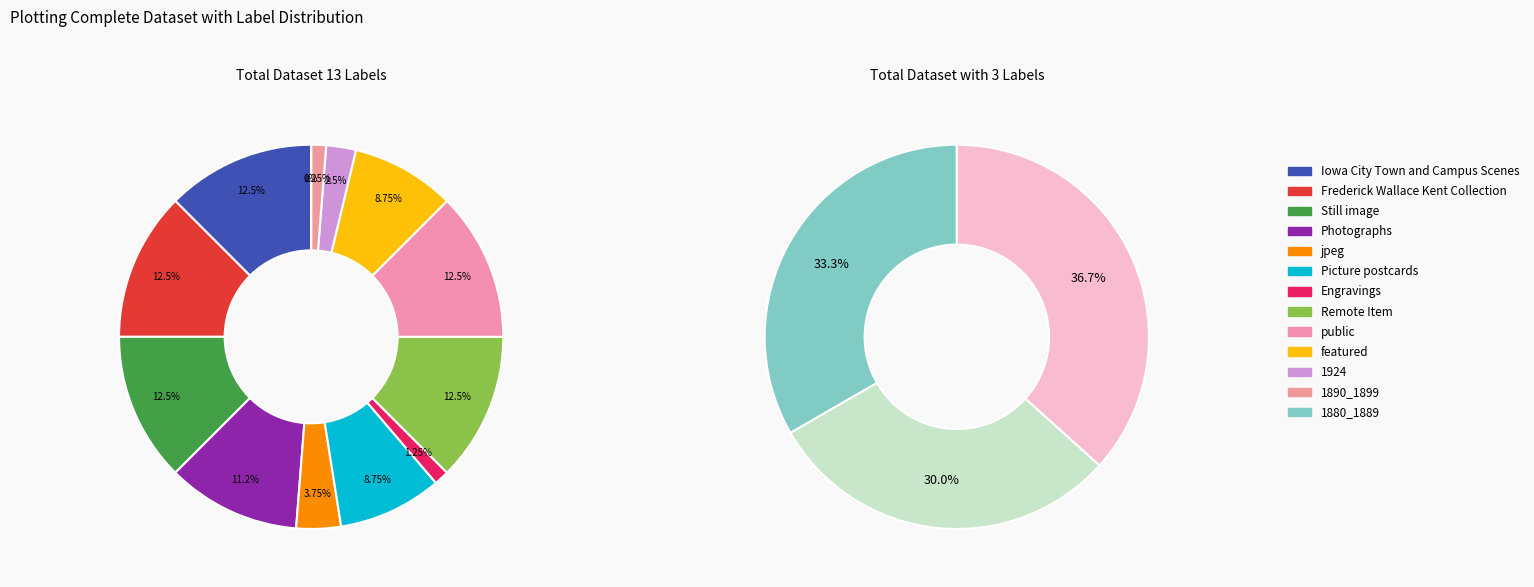

The Remote Item slice represents 12% of the pie. True or false?

True